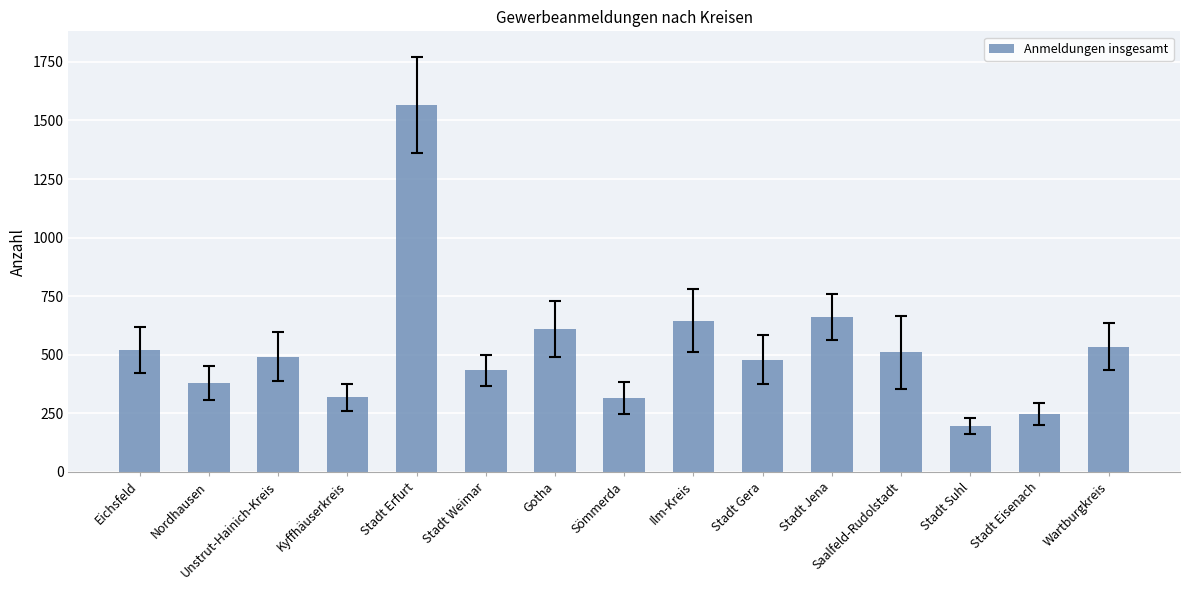

Count the number of data series in this chart.

1